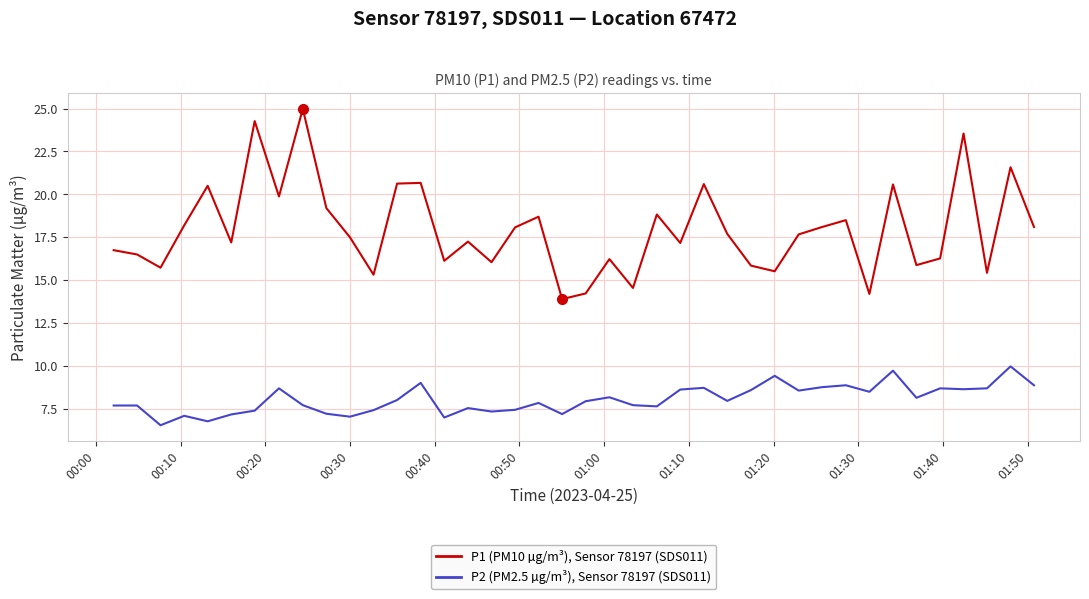

What is the maximum value shown in the chart?

25.0